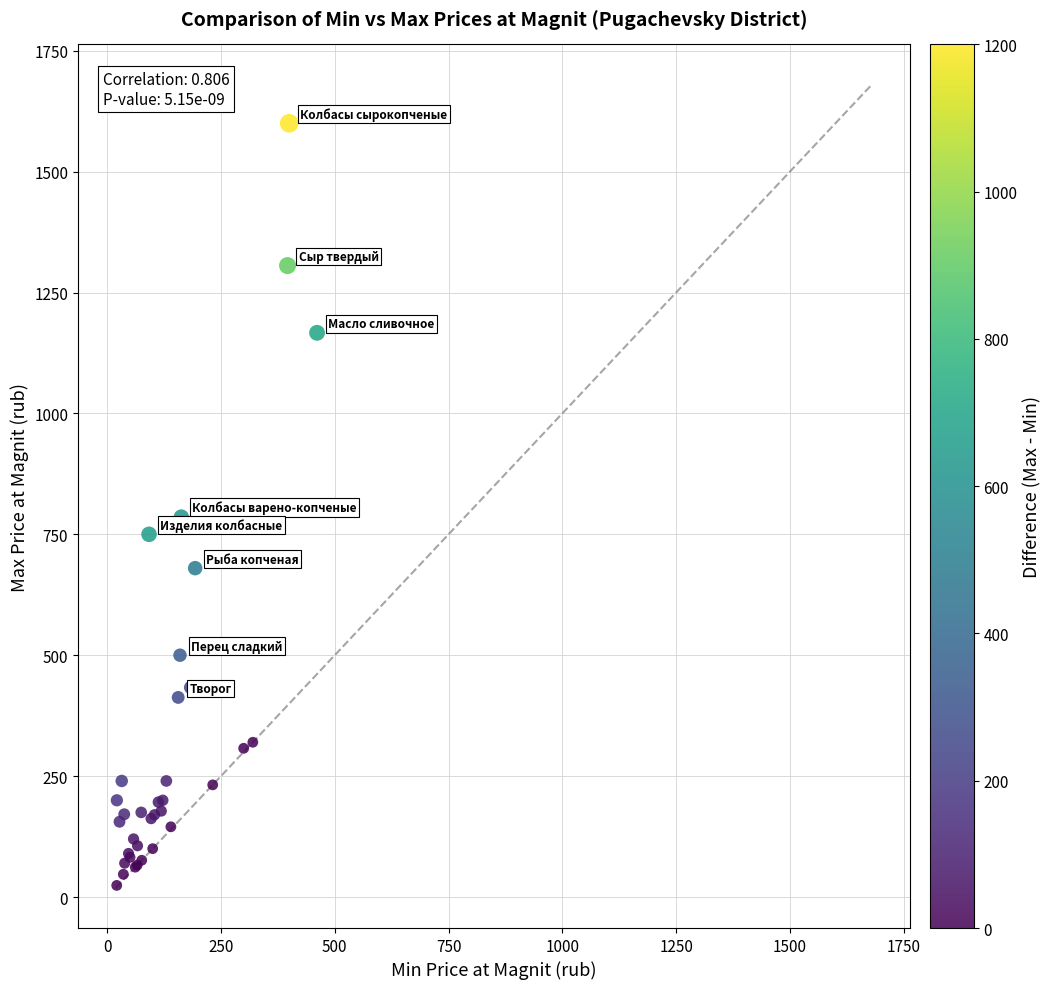

What Y value in the scatter plot is closest to 812?

785.7